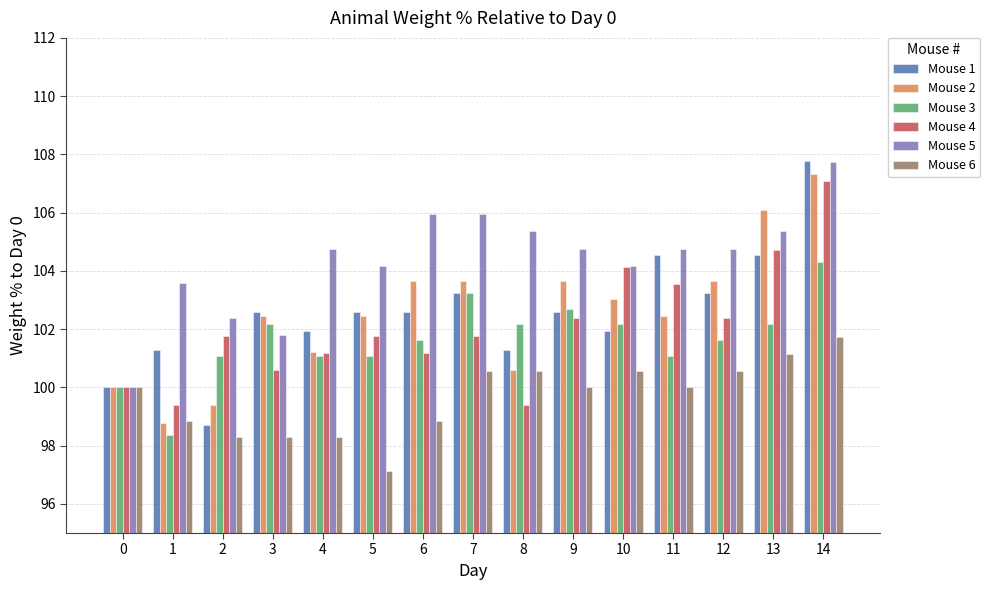

True or false: Mouse 4 has a value of 103.5 at 11.

True